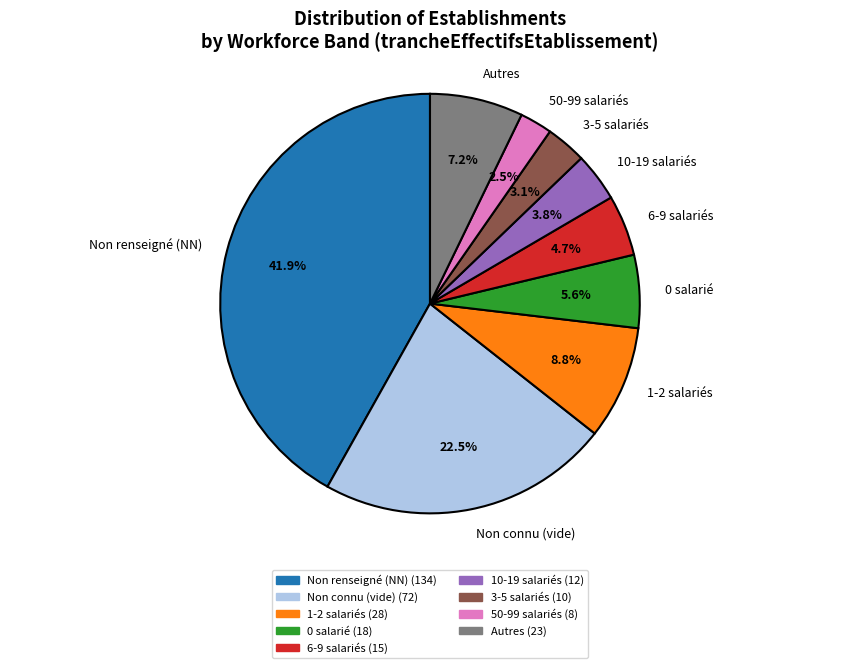

Rank the categories by value from highest to lowest.

Non renseigné (NN), Non connu (vide), 1-2 salariés, Autres, 0 salarié, 6-9 salariés, 10-19 salariés, 3-5 salariés, 50-99 salariés